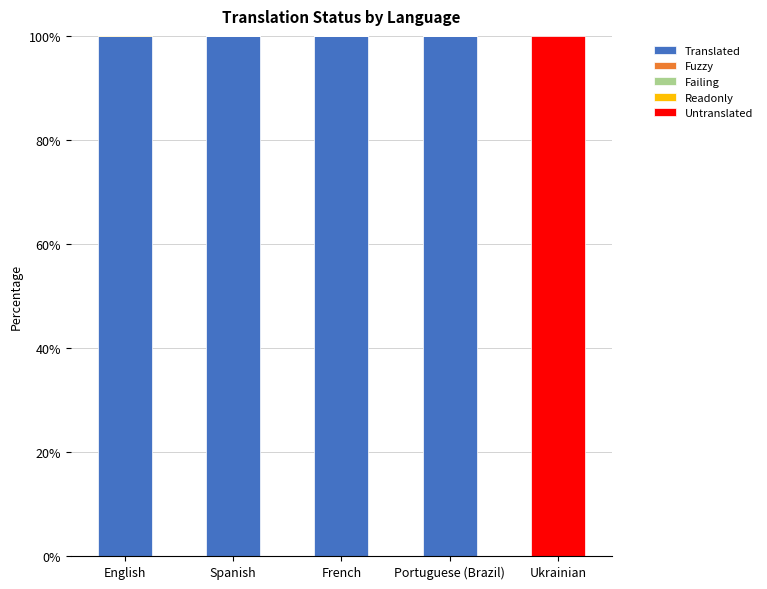

Which series has the largest total across all categories?

Translated